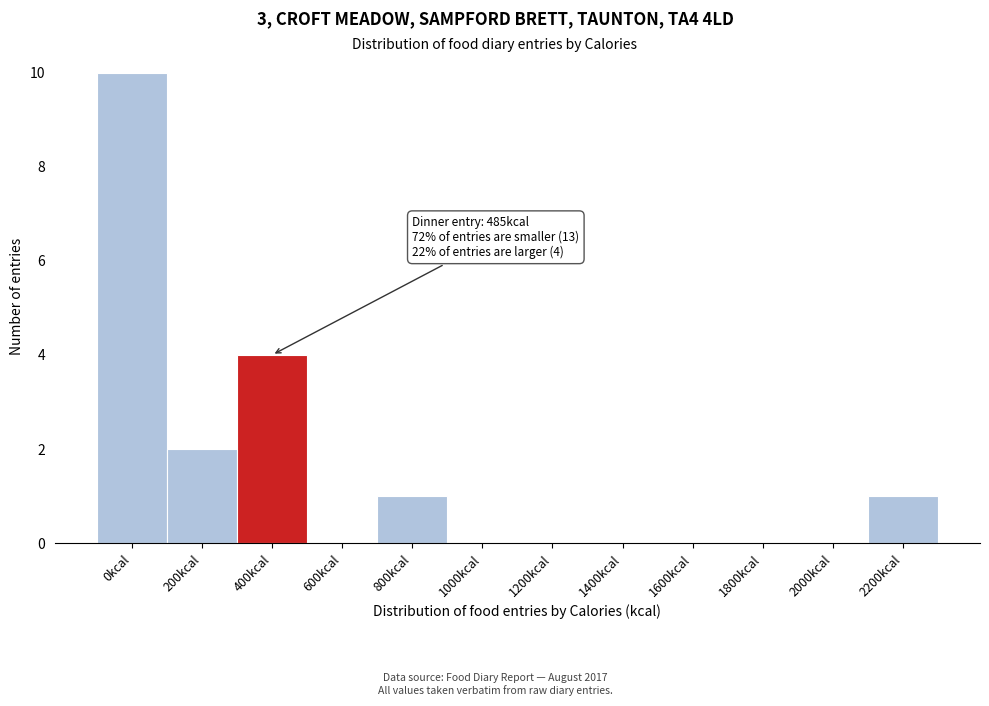

Reading right to left, extract all data points from this chart.

2200kcal=1	2000kcal=0	1800kcal=0	1600kcal=0	1400kcal=0	1200kcal=0	1000kcal=0	800kcal=1	600kcal=0	400kcal=4	200kcal=2	0kcal=10